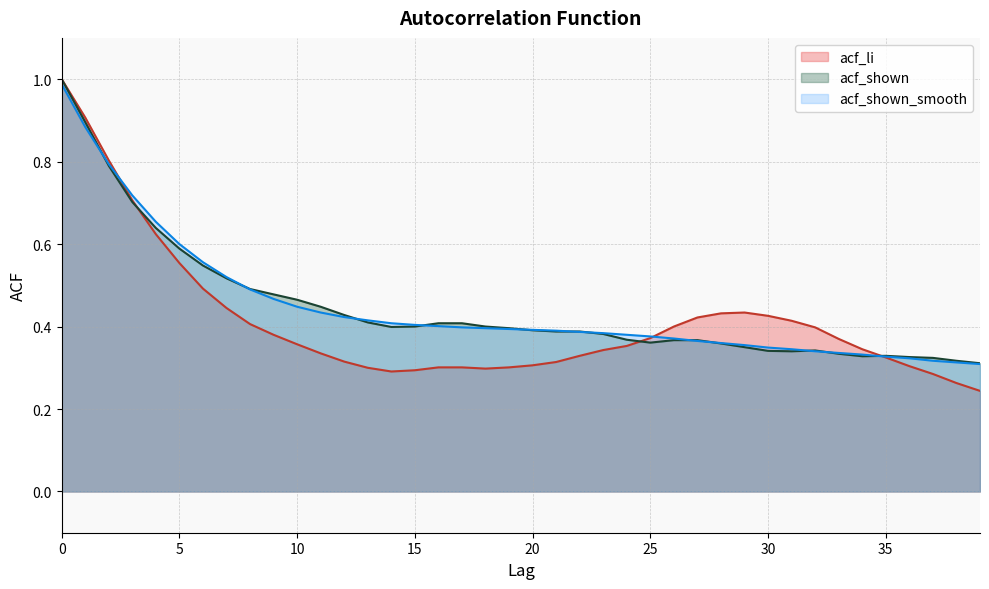

What is the value of the acf_li point at the 15th from the left?

0.3